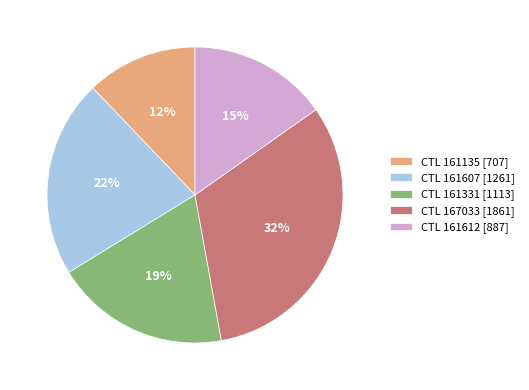

What is the largest slice in the pie chart?

CTL 167033 [1861]